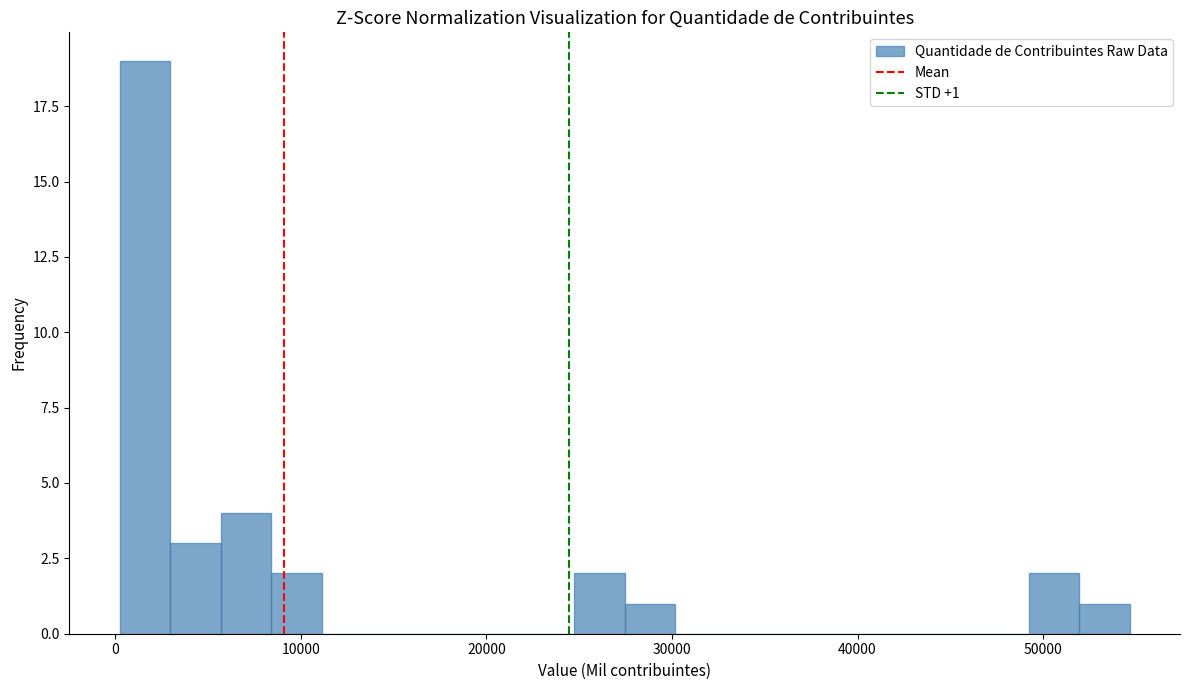

Read against the x-axis, roughly where is the centre of the tallest bar?

2000